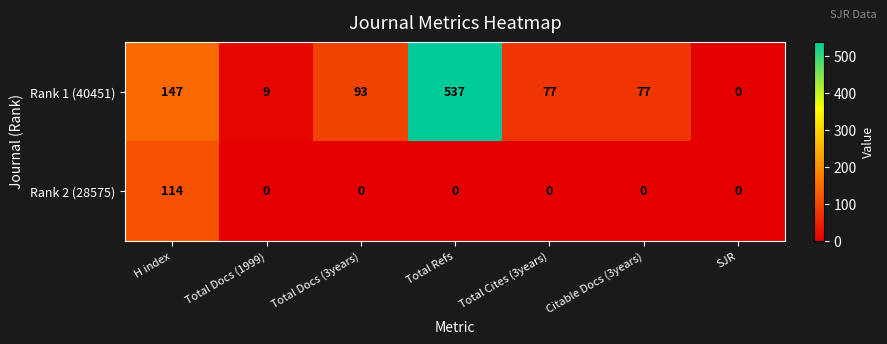

The Rank 1 (40451) series shows -243 at SJR. True or false?

False